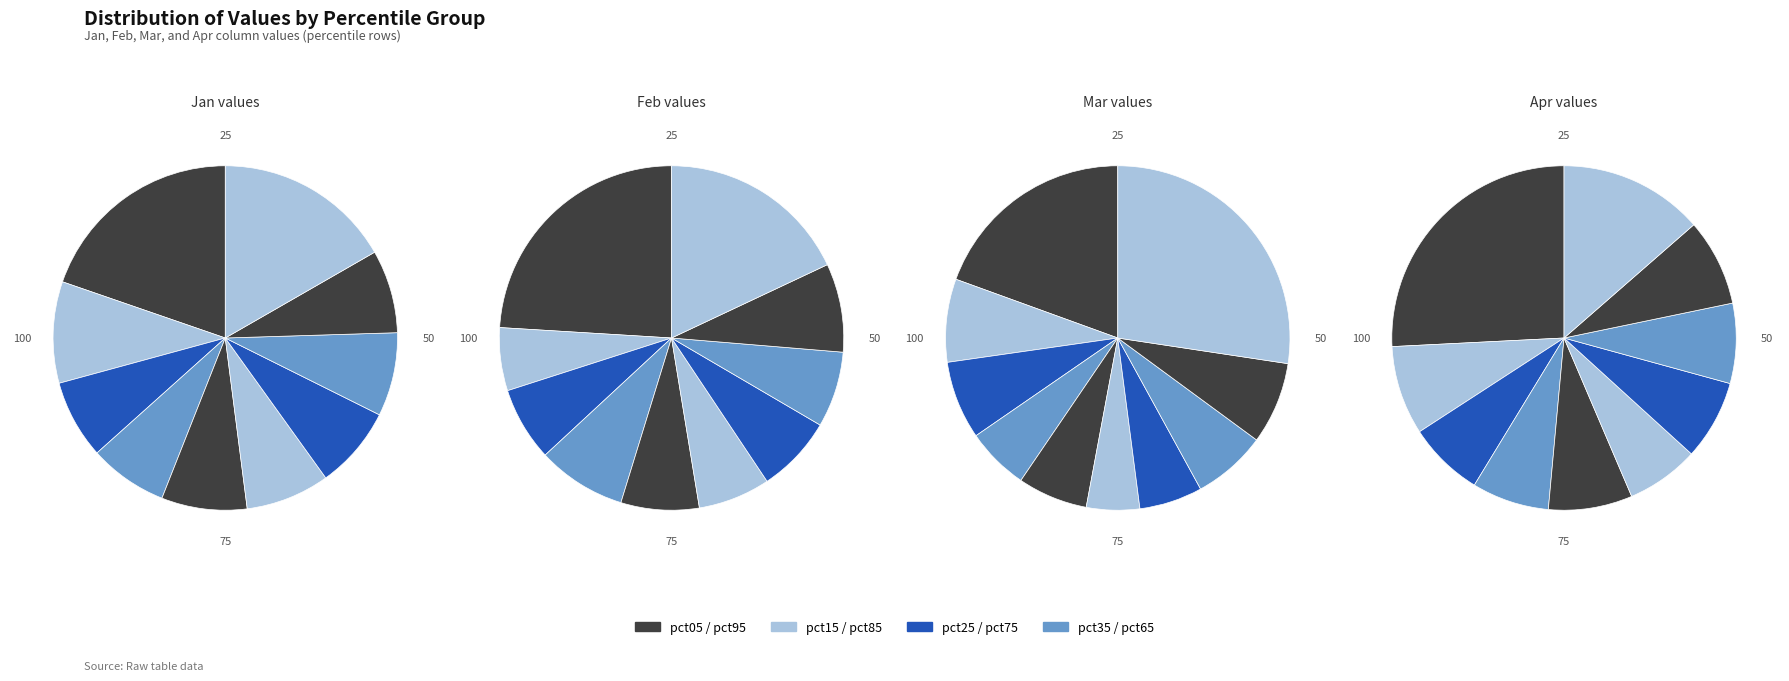

What portion of the pie excludes pct95?

83.3%